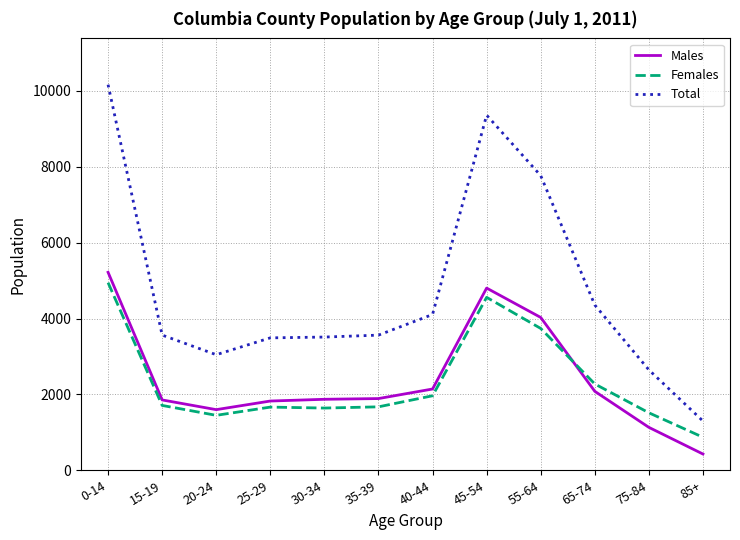

What is the maximum value for Females?

4945